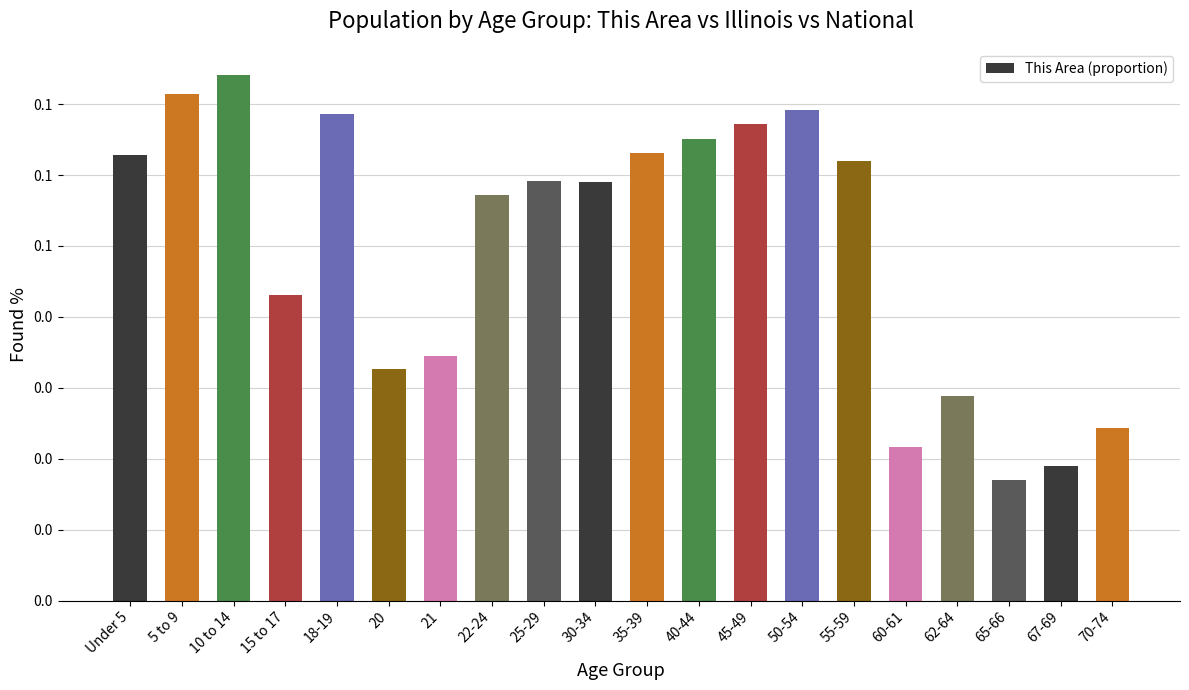

What is the approximate value at 18-19?

0.1